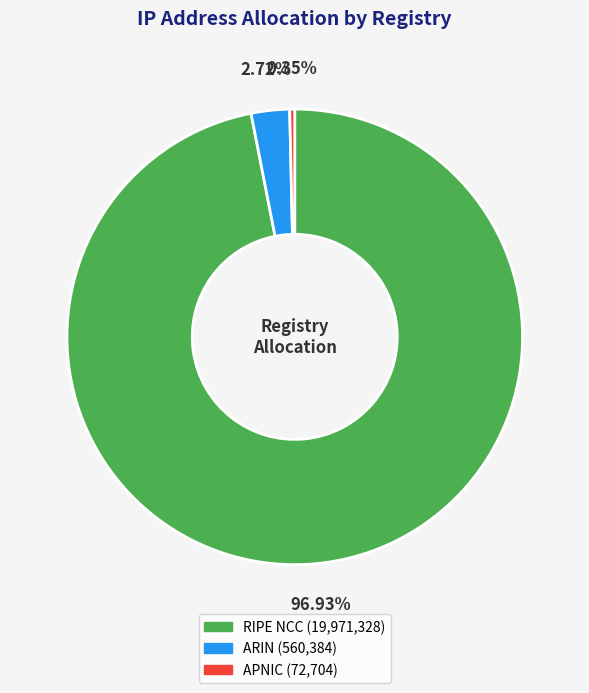

Which category accounts for the majority?

RIPE NCC